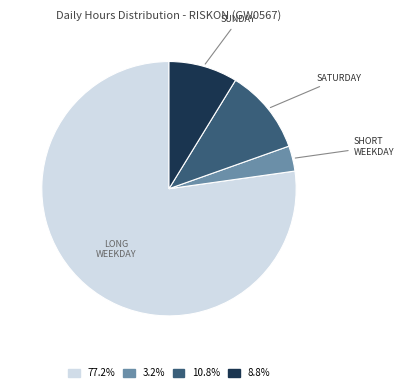

Rank the categories by value from lowest to highest.

SHORT WEEKDAY, SUNDAY, SATURDAY, LONG WEEKDAY